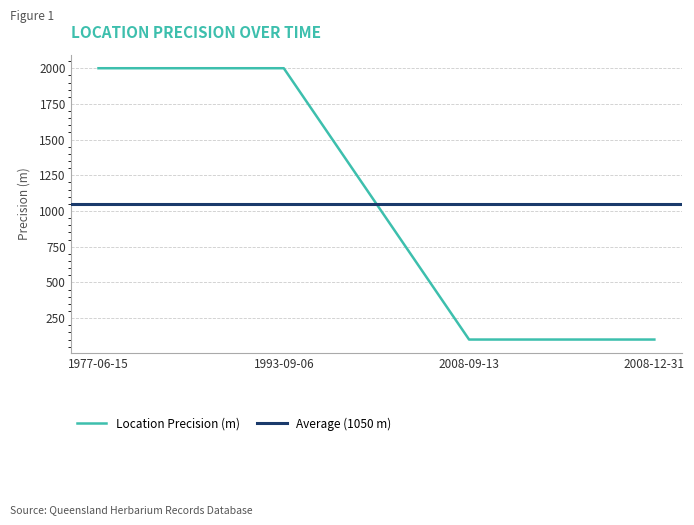

Is it true that the value at 2008-09-13 is 100?

True